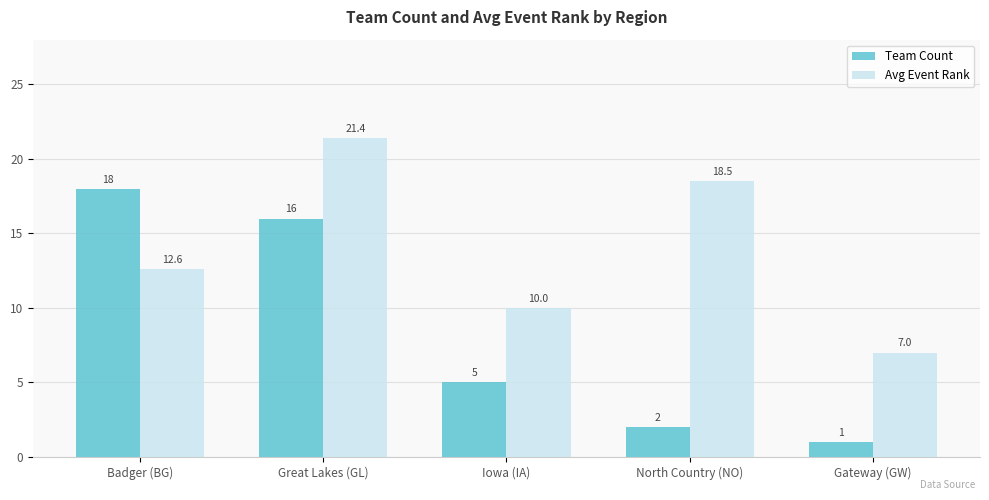

How many bars are there in each group?

2